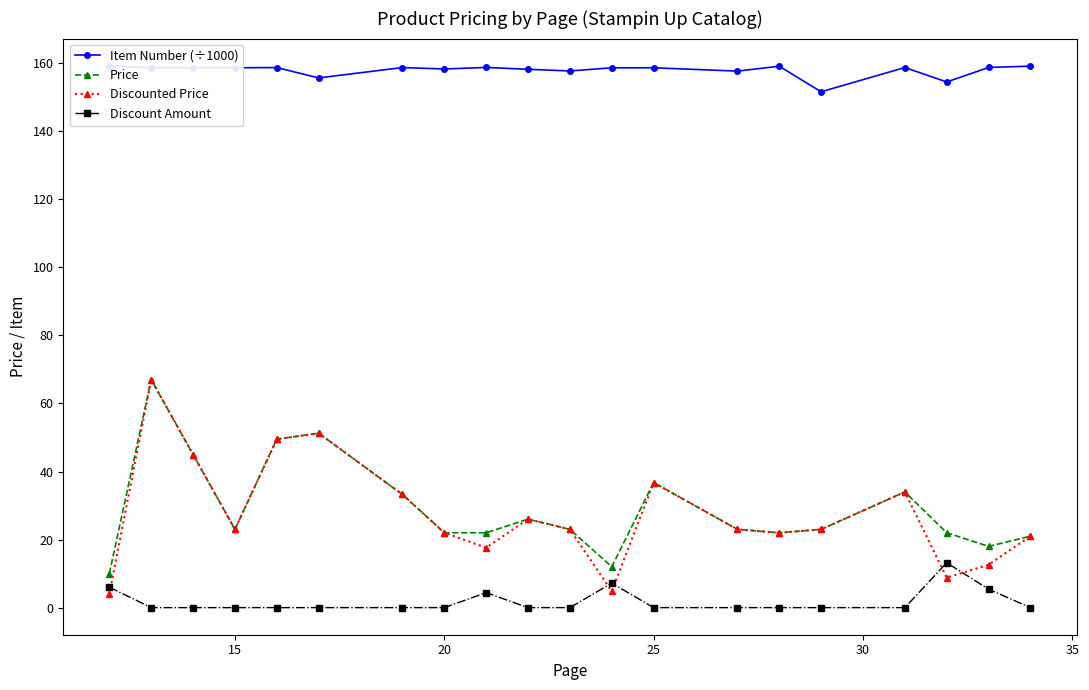

How many categories are shown in the chart?

20